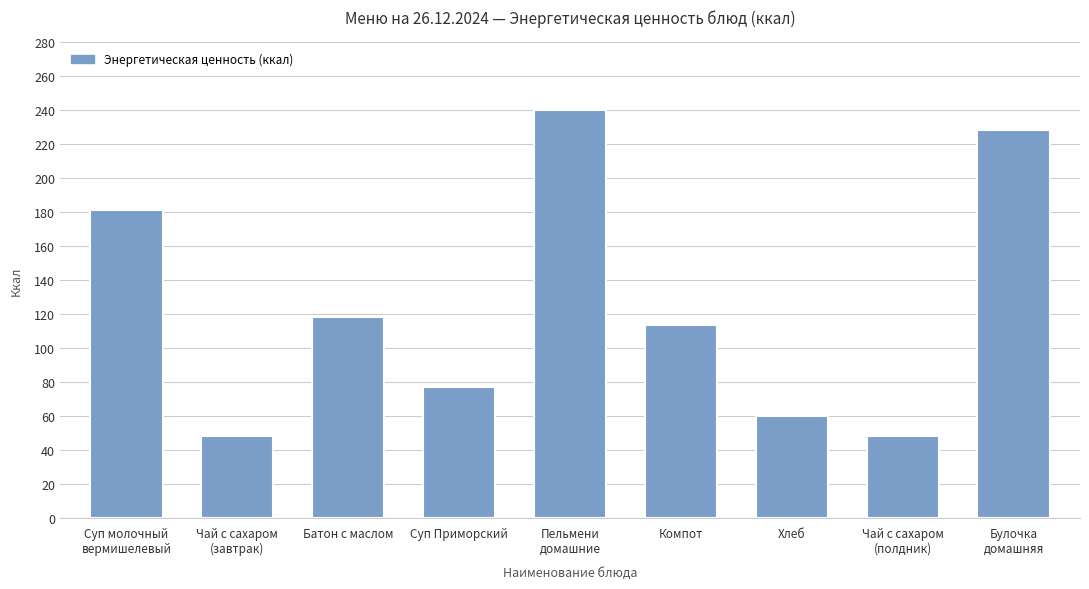

At which label is the value closest to 144?

Батон с маслом